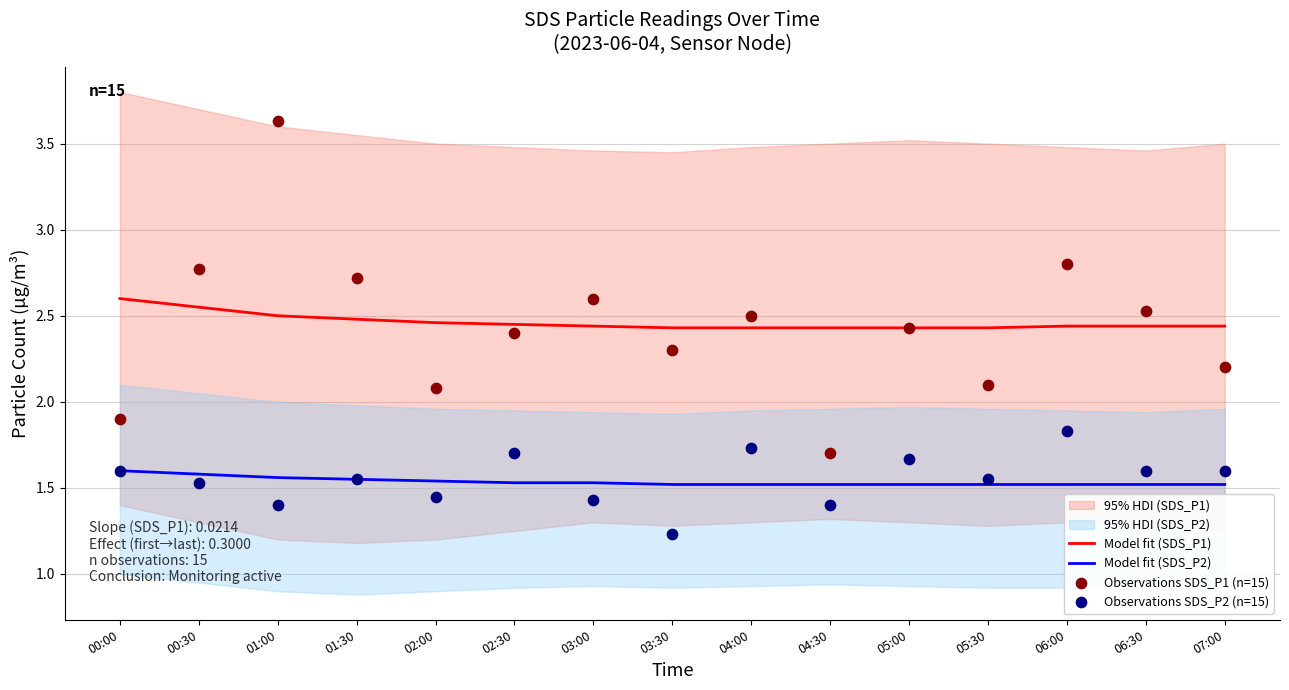

Is the value of Observations SDS_P1 (n=15) at 04:30 greater than the value of Observations SDS_P2 (n=15) at 05:00?

Yes